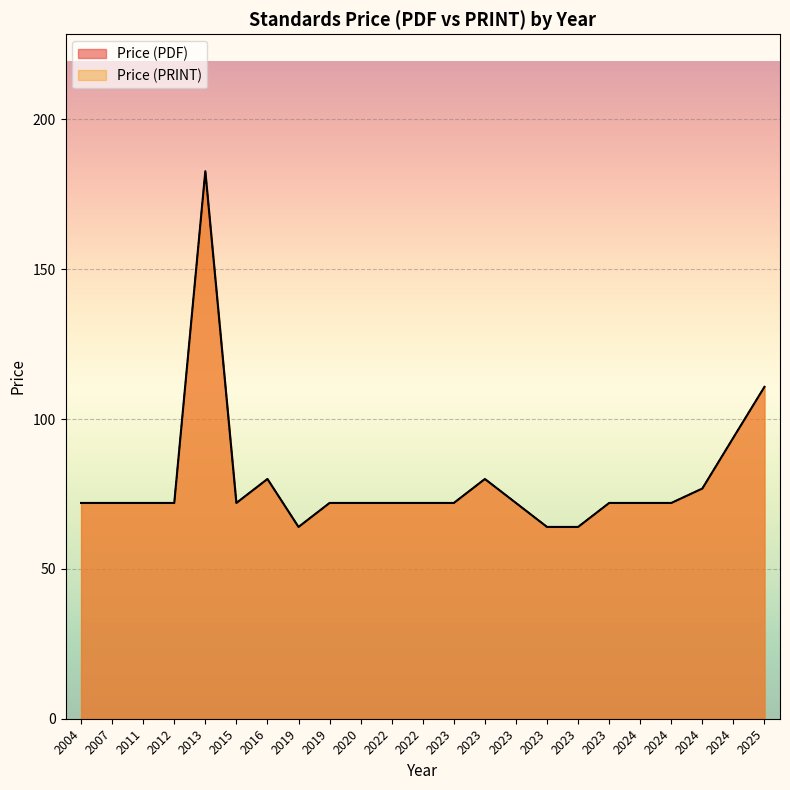

At how many categories does at least one series exceed 67?

20